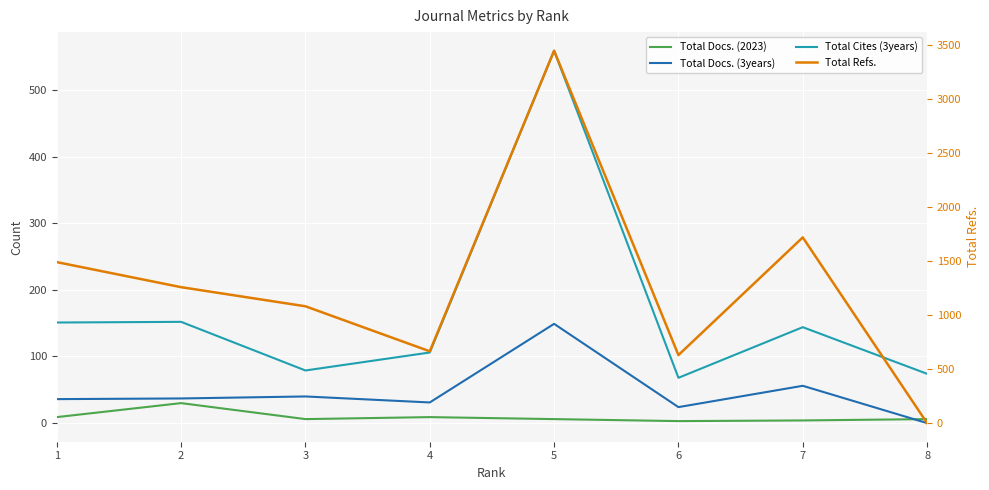

Between 8 and 4, which is larger?

4